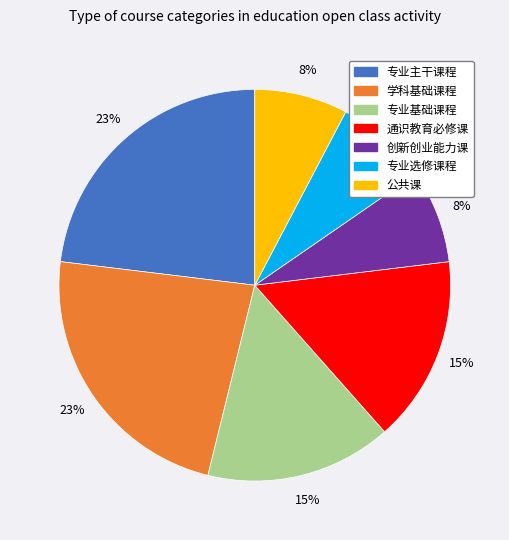

What percentage is the 专业主干课程 slice, to the nearest percent?

23%